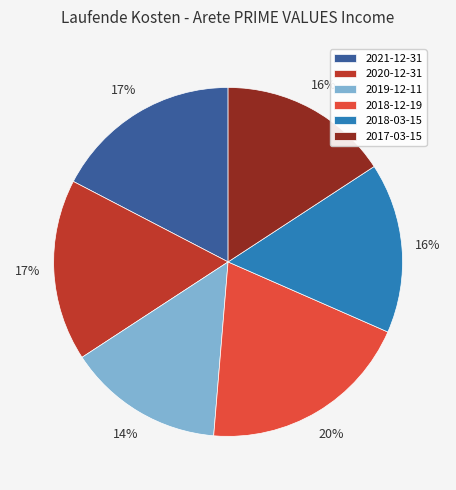

Which slice is the smallest?

2019-12-11